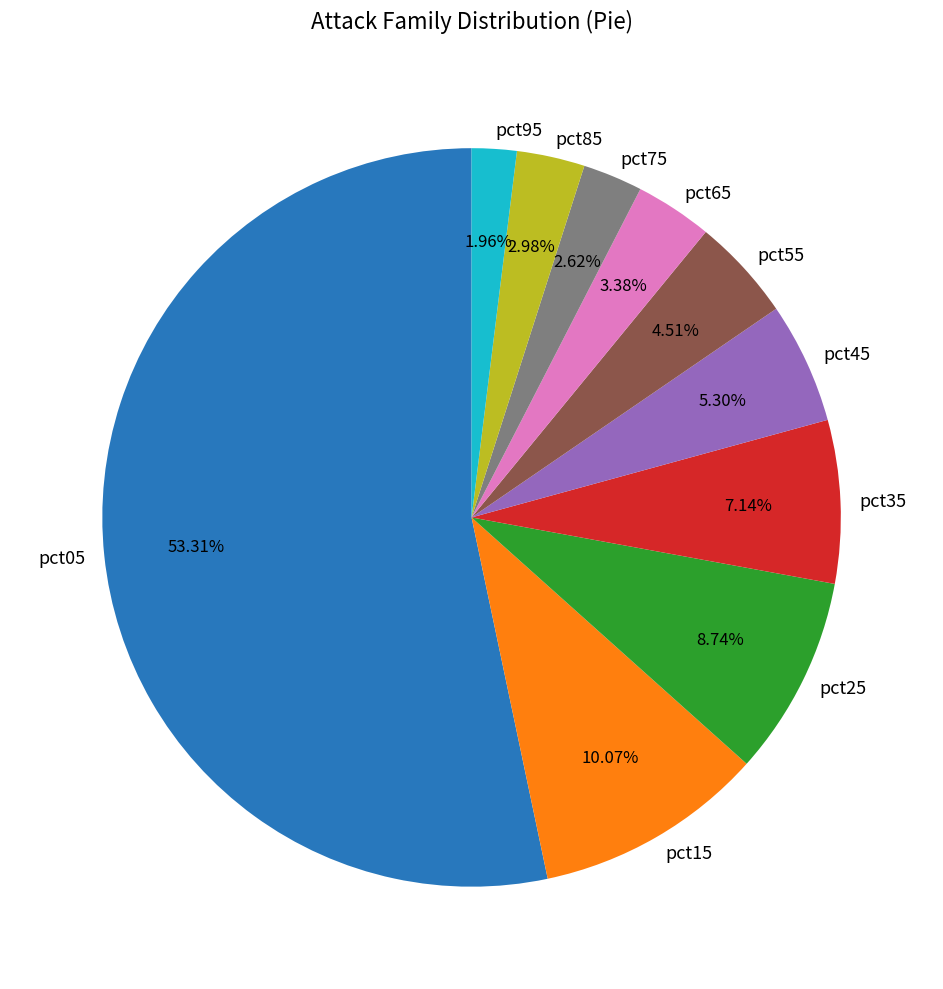

Does pct35 represent more than half of the total?

No